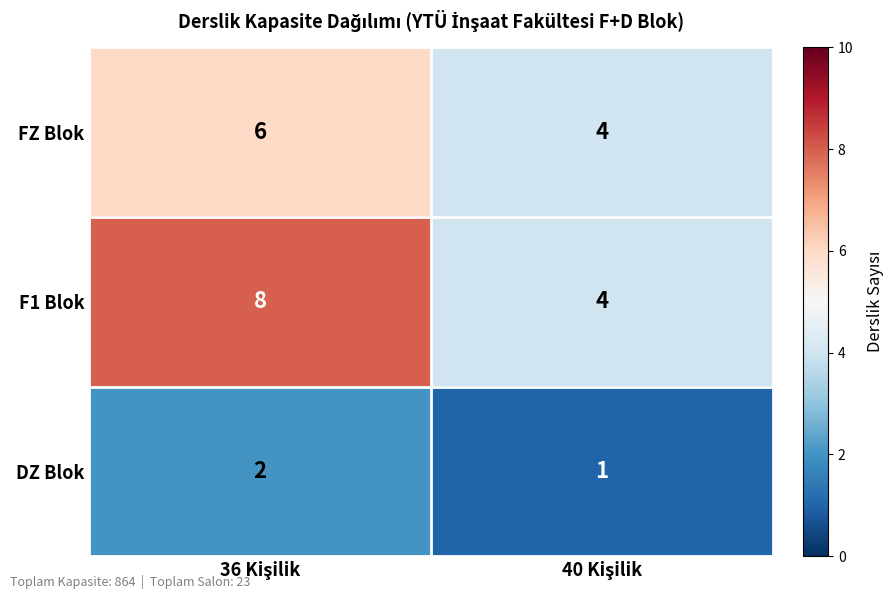

Which series has the largest range (max minus min)?

F1 Blok